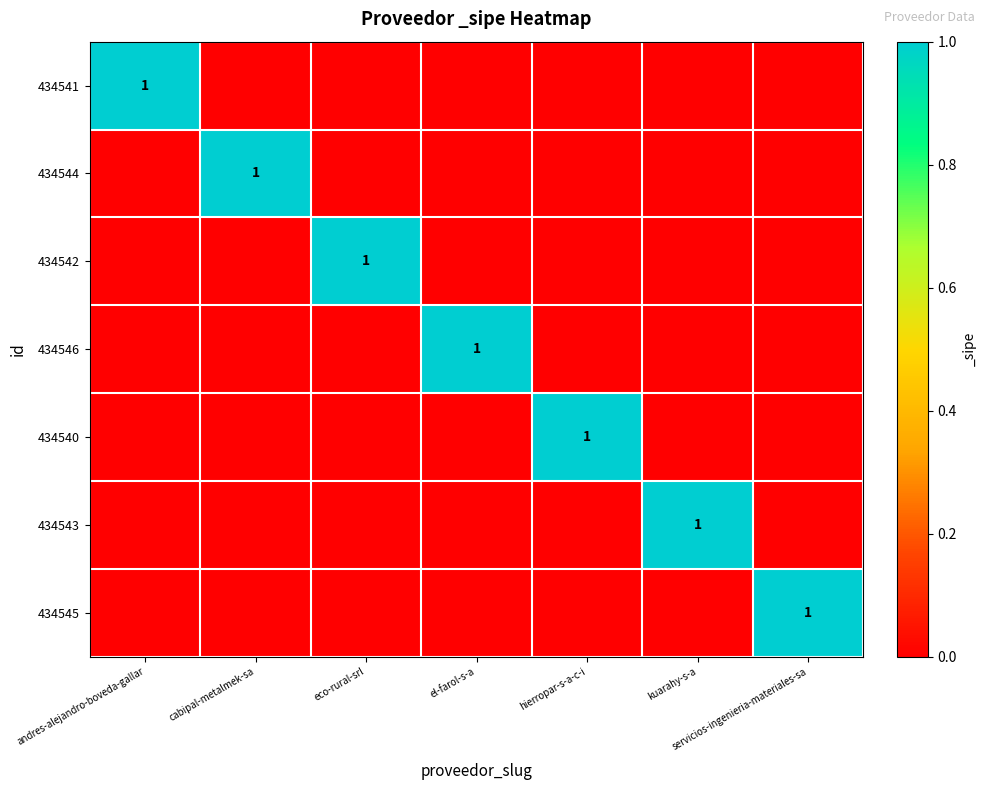

Is it true that 434545 equals 2 at servicios-ingenieria-materiales-sa?

False